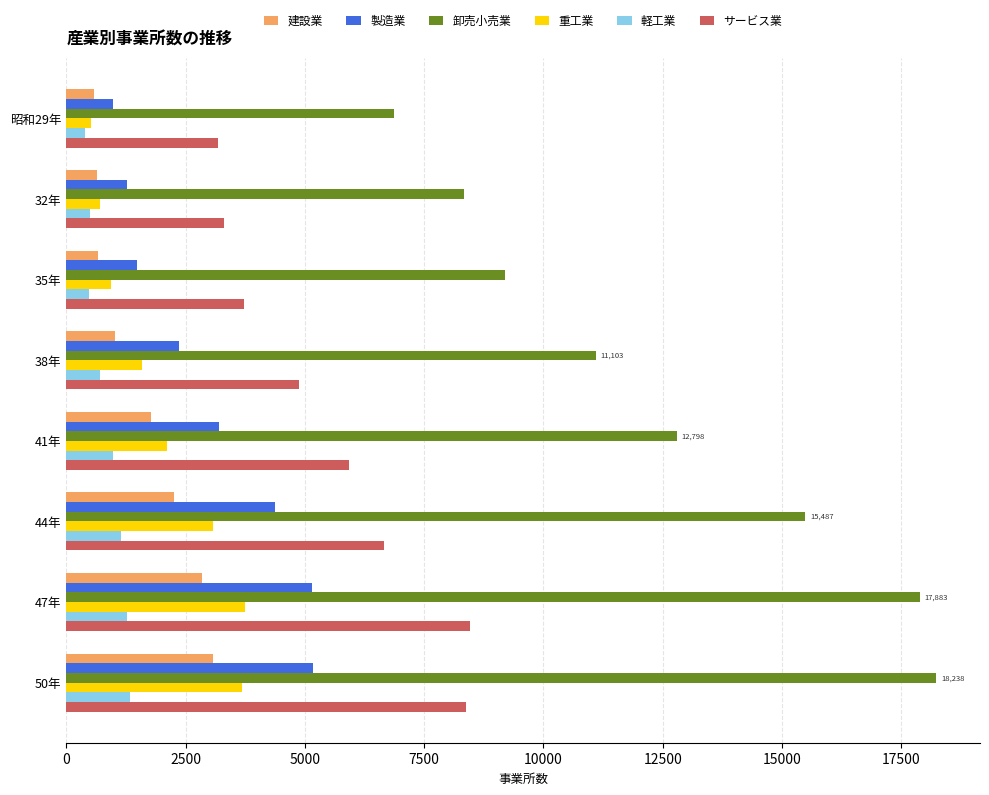

Which series has the largest range (max minus min)?

卸売小売業